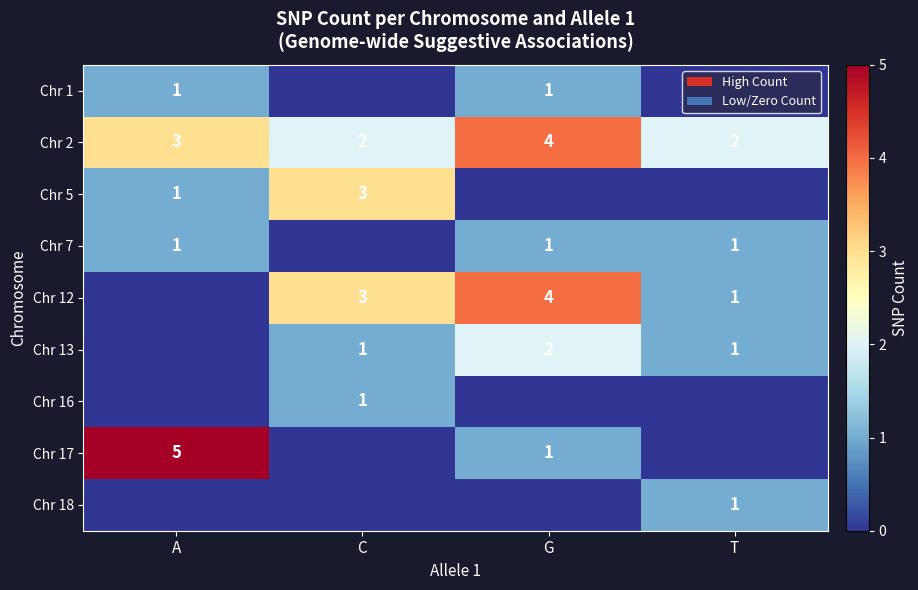

What is the sum of the Chr 13 values at G and T?

3